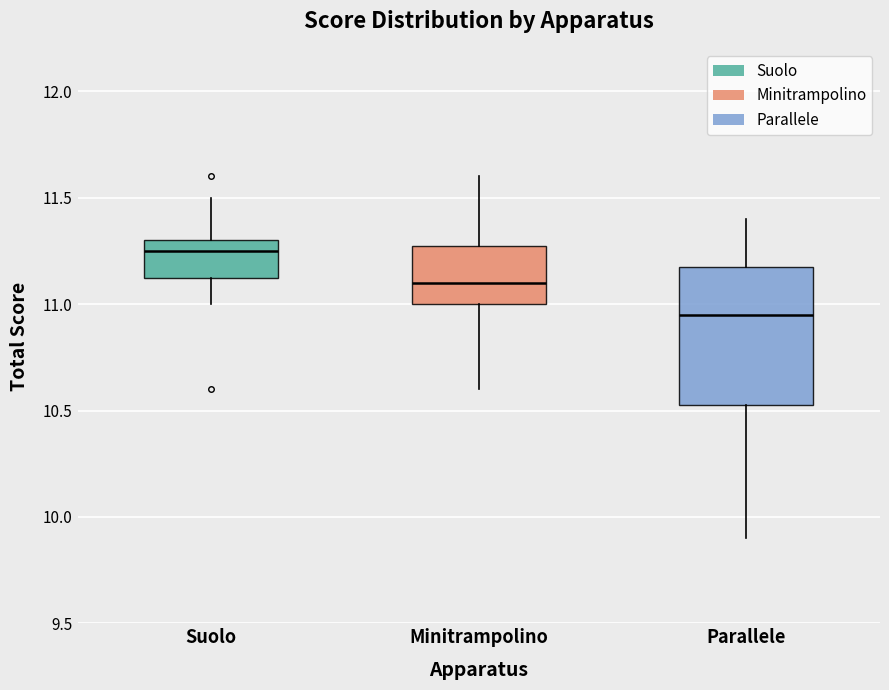

Reading left to right, read every box against the y-axis: the position of its median line, the range the box covers, and the ends of its whiskers. The values are not printed on the chart, so give them approximately, as read against the axis.

Suolo: median 11.25, box 11.15 to 11.30, whiskers 11.00 to 11.50
Minitrampolino: median 11.10, box 11.00 to 11.30, whiskers 10.60 to 11.60
Parallele: median 10.95, box 10.55 to 11.20, whiskers 9.90 to 11.40